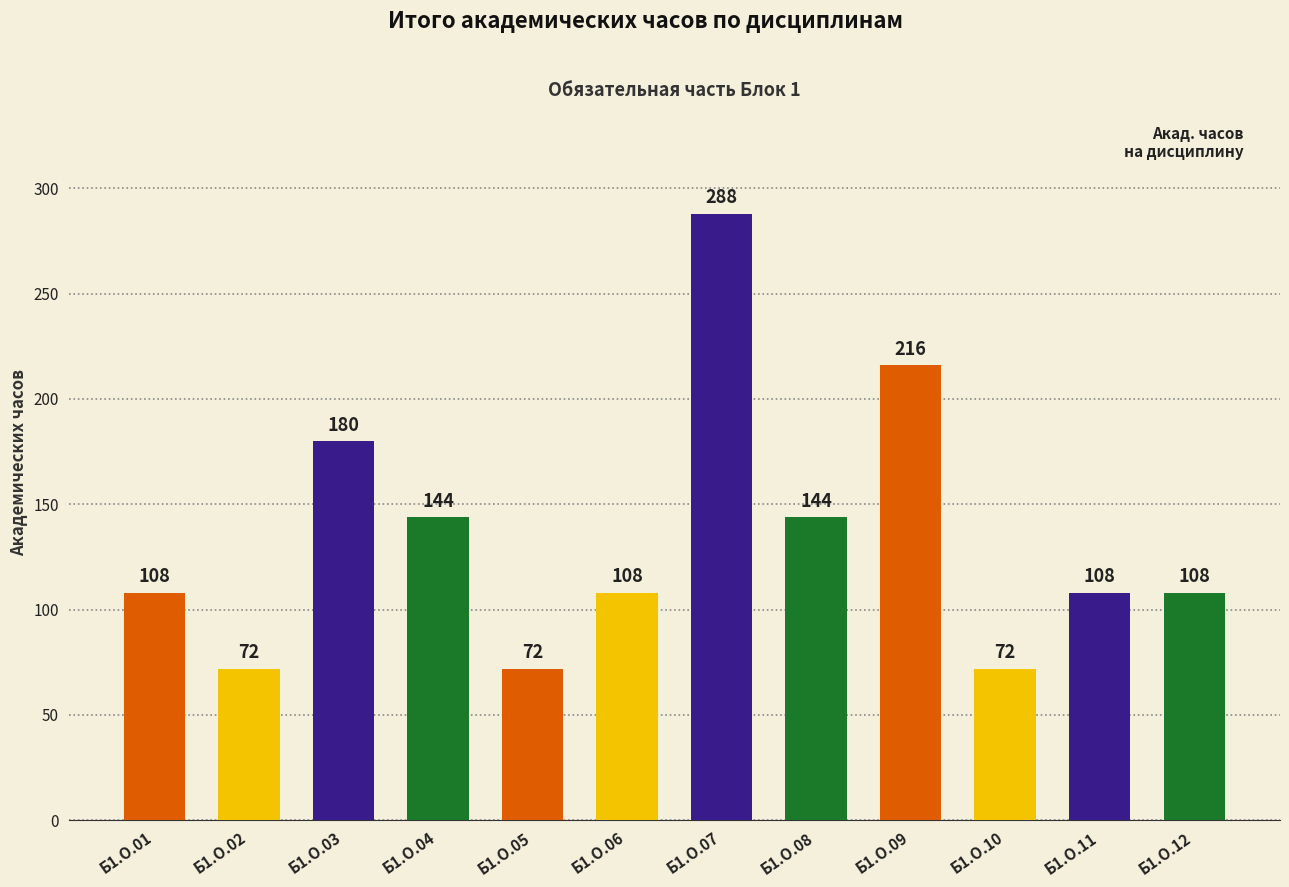

What is the maximum value shown in the chart?

288